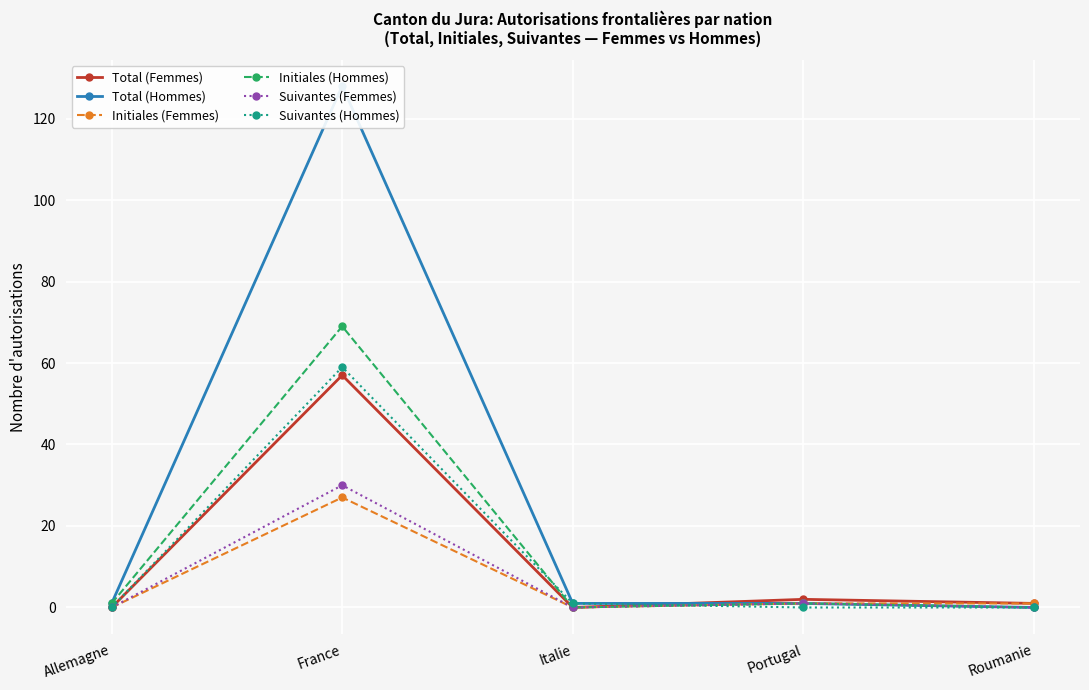

How many data points does each series have?

5